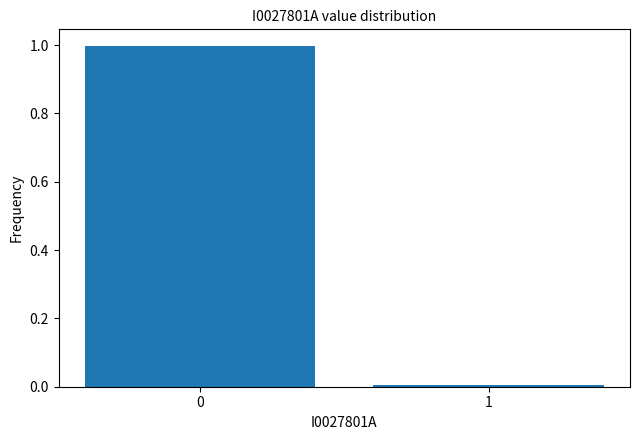

What is the maximum value shown in the chart?

1.0